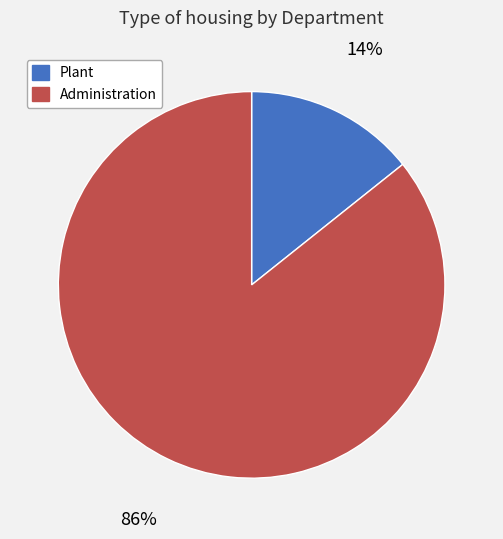

The Plant slice represents 25% of the pie. True or false?

False